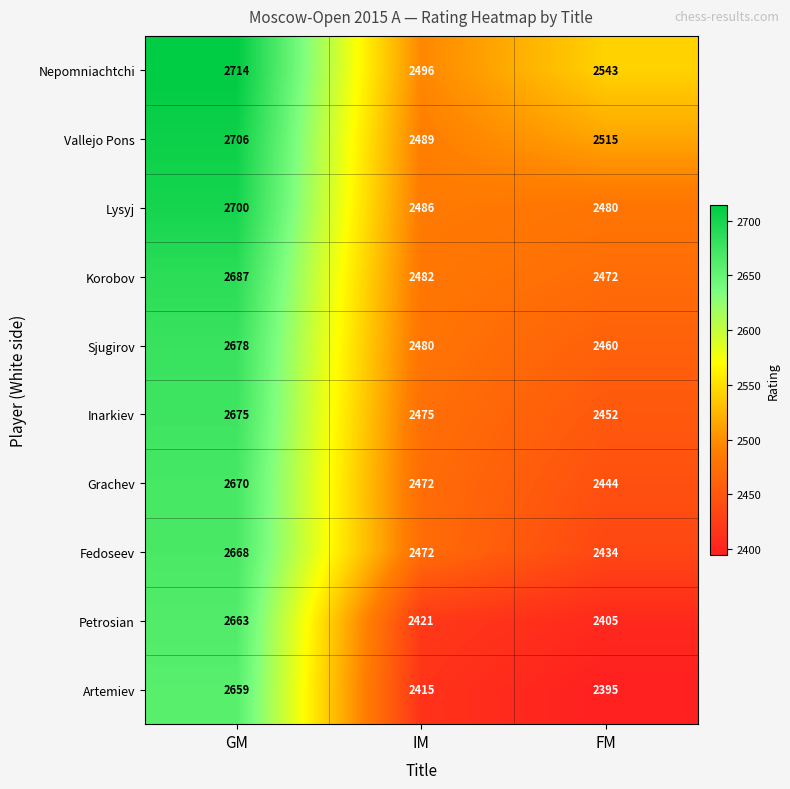

Reading left to right, what are all the values shown in this chart?

Nepomniachtchi: 2714	2496	2543
Vallejo Pons: 2706	2489	2515
Lysyj: 2700	2486	2480
Korobov: 2687	2482	2472
Sjugirov: 2678	2480	2460
Inarkiev: 2675	2475	2452
Grachev: 2670	2472	2444
Fedoseev: 2668	2472	2434
Petrosian: 2663	2421	2405
Artemiev: 2659	2415	2395